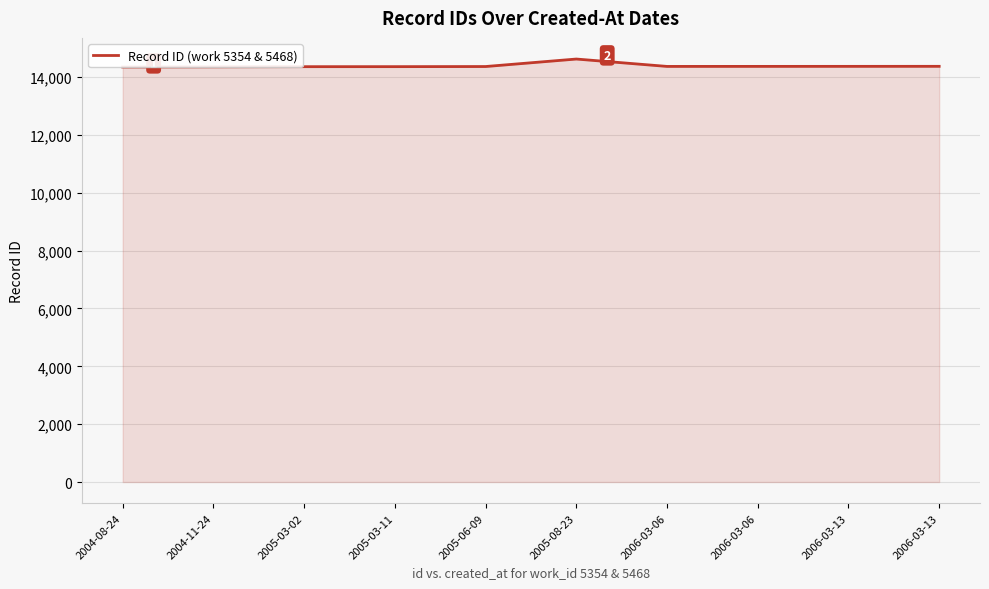

What is the value of the 6th point from the left?

14622